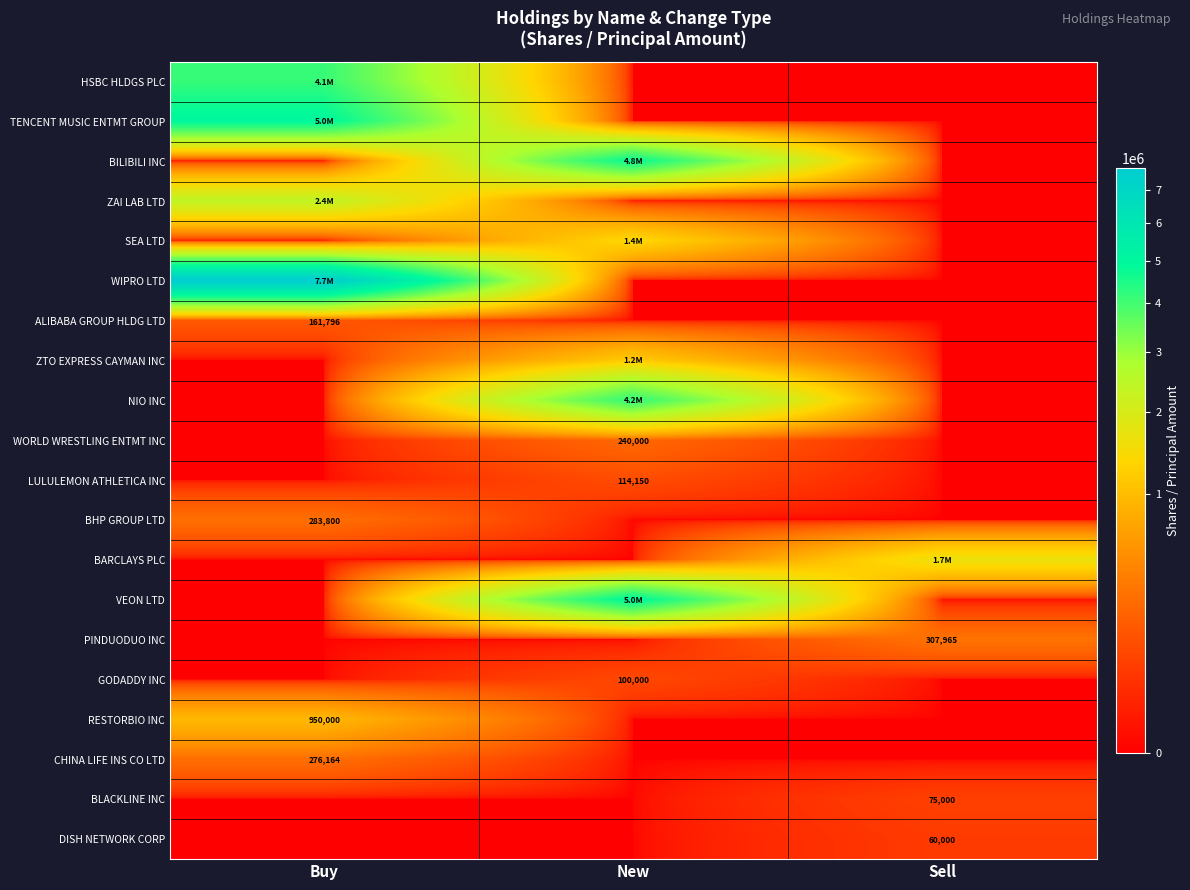

List the labels in order of PINDUODUO INC value, smallest first.

Buy, New, Sell